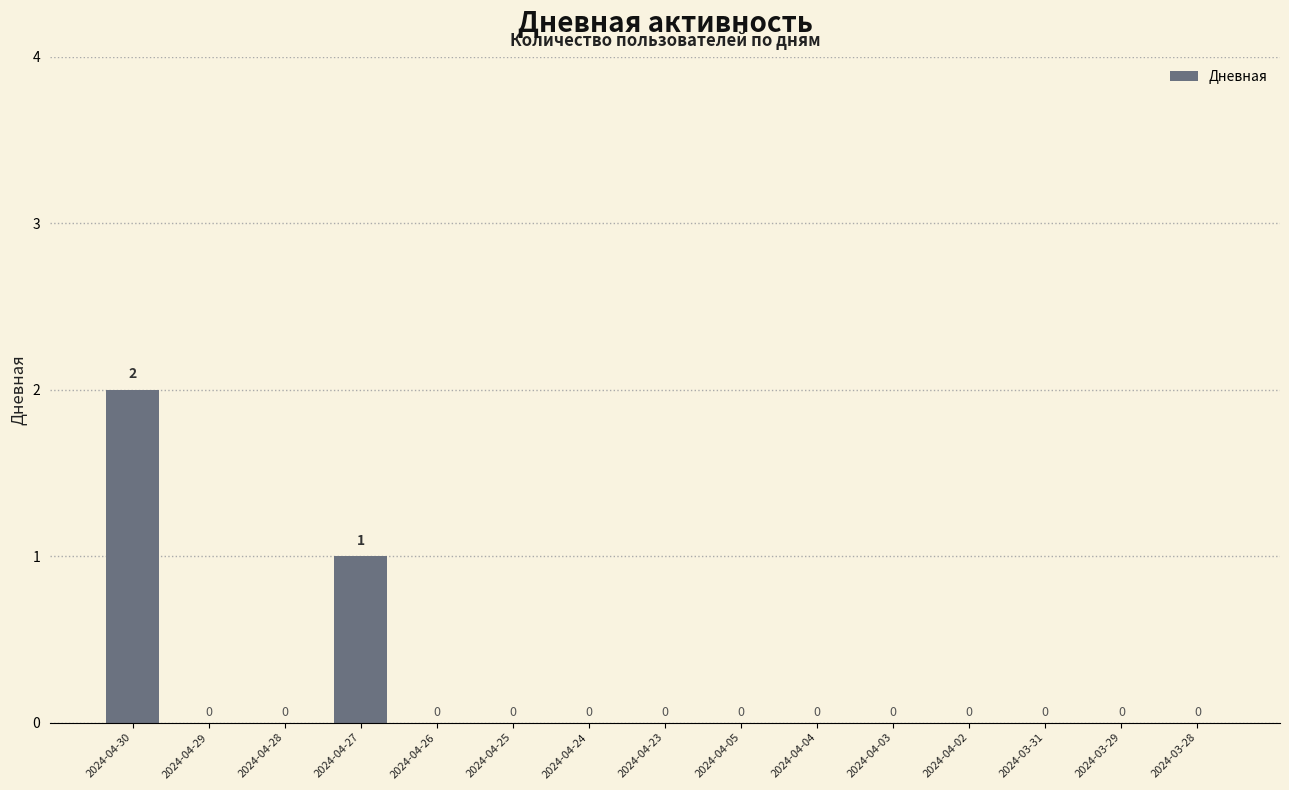

Read the value at 2024-04-27.

1